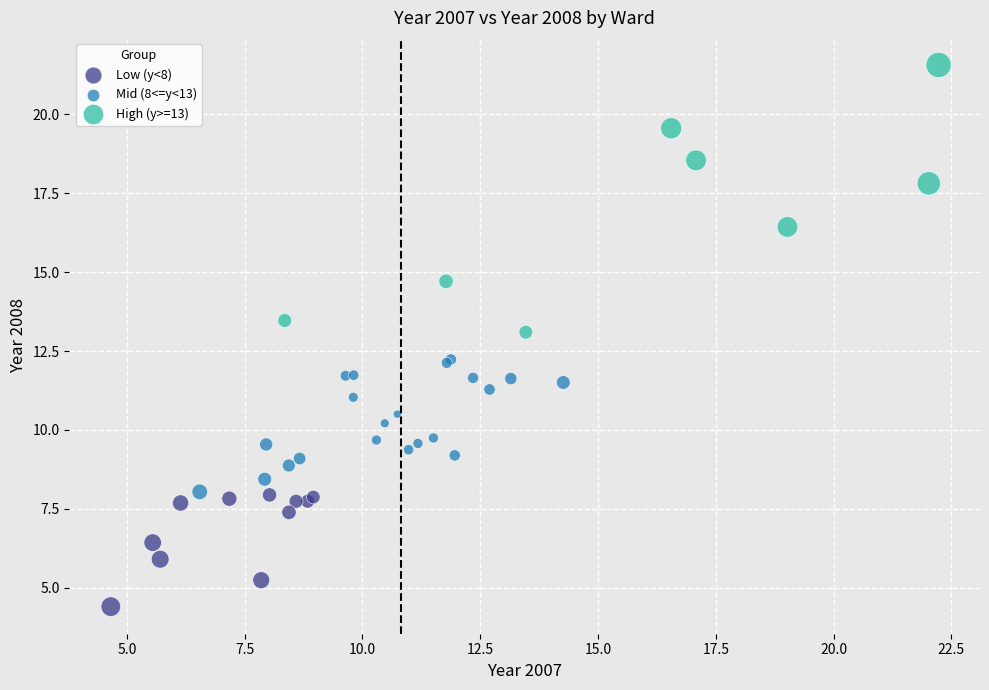

Which series reaches the maximum Y coordinate?

High (y>=13)